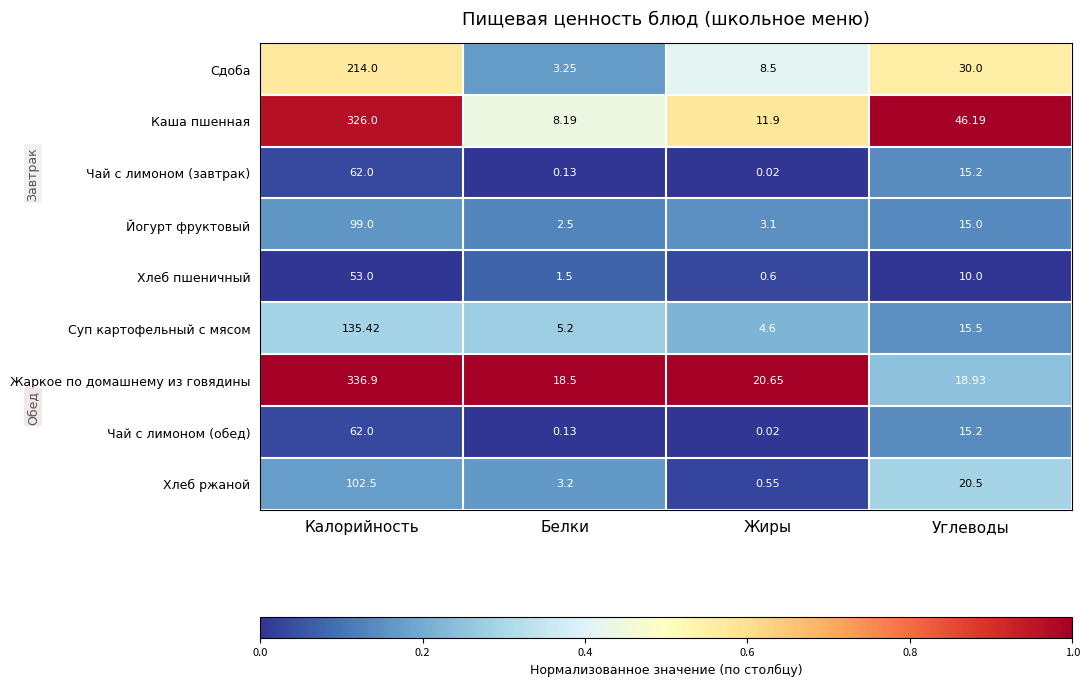

Rank the categories by Каша пшенная value from lowest to highest.

Белки, Жиры, Углеводы, Калорийность